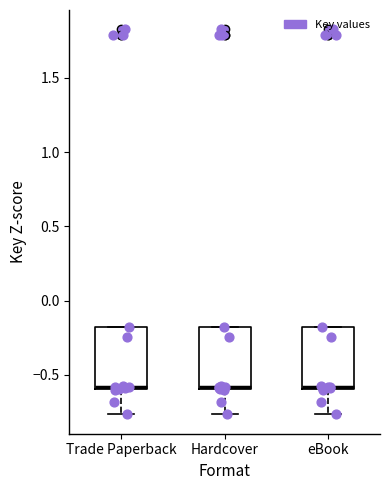

Where is the lower edge of the box for eBook on the y-axis? The values are not printed on the chart, so give them approximately, as read against the axis.

-0.60